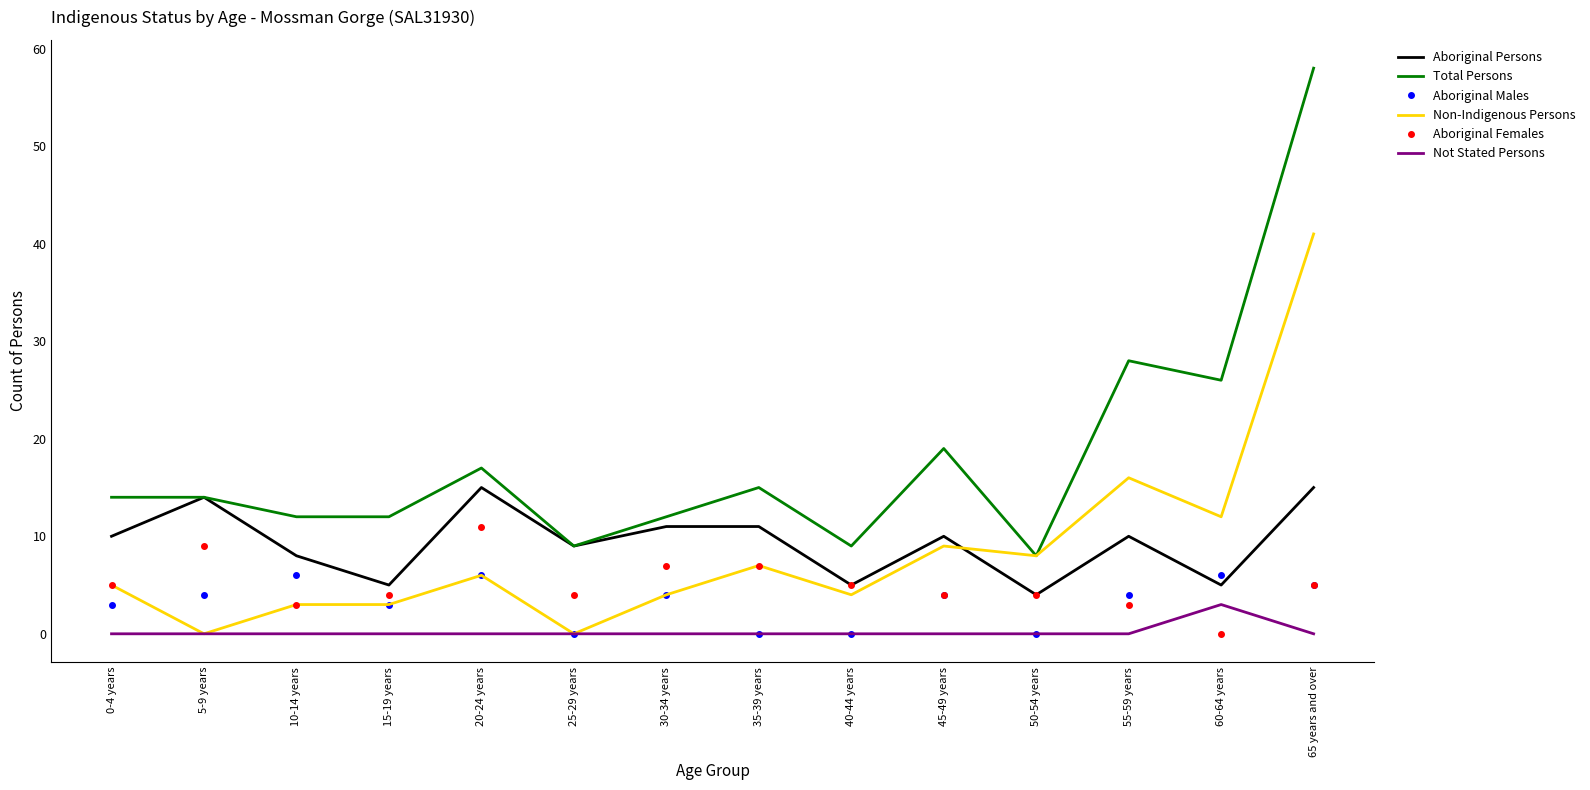

What position from the left is 25-29 years?

6